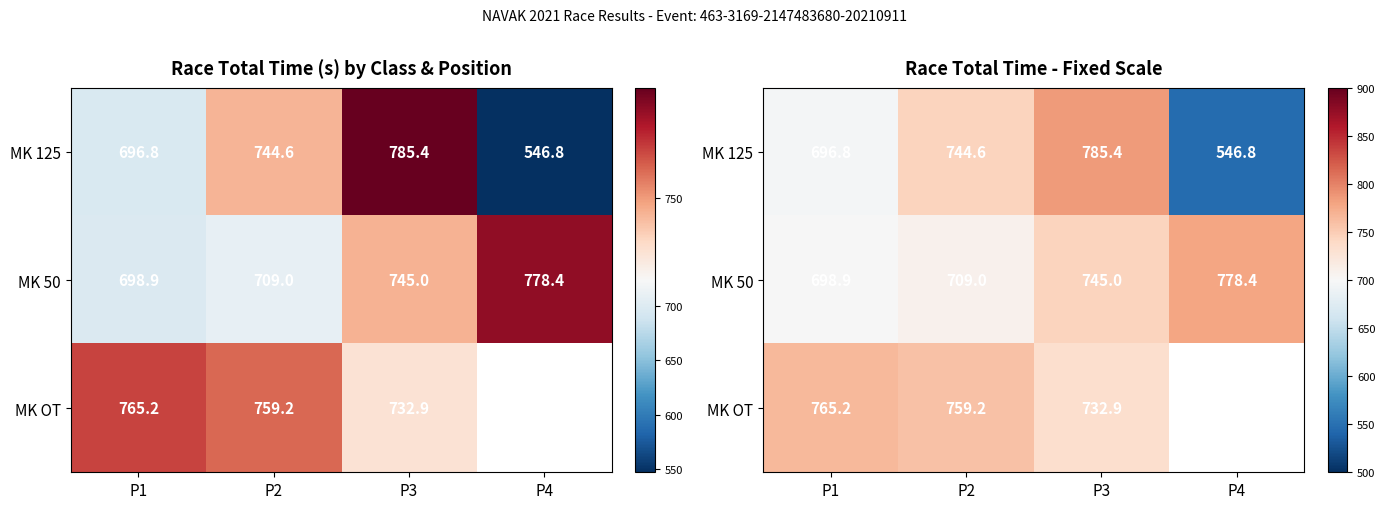

What is the lowest value of the MK OT series?

732.9